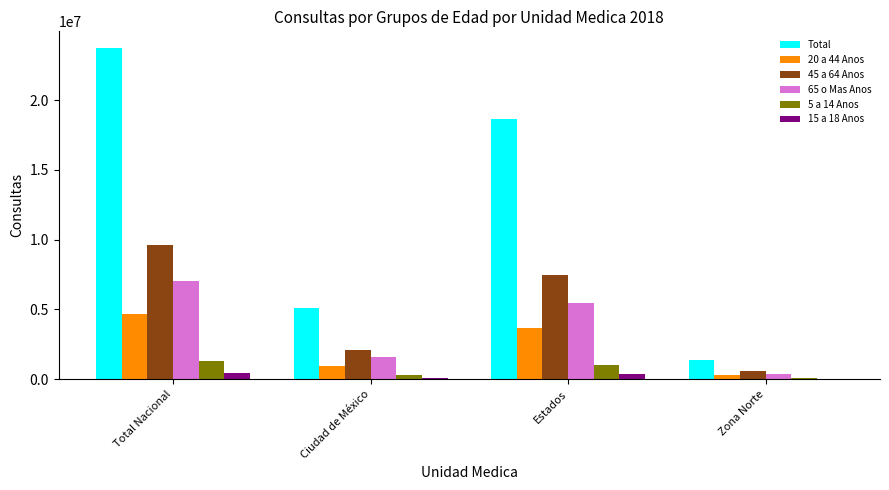

Is the value of 5 a 14 Anos at Total Nacional greater than the value of 65 o Mas Anos at Estados?

No